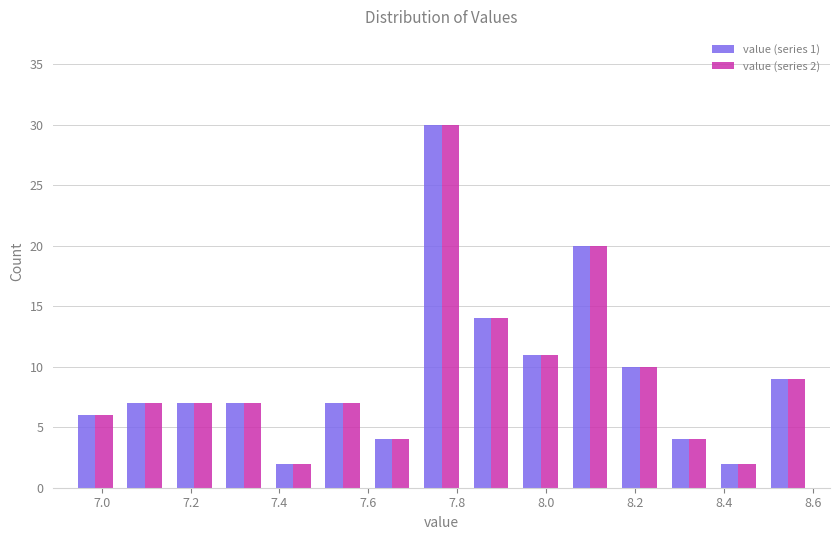

In the value (series 1) series, which range on the x-axis has the tallest bar?

7.70 to 7.82